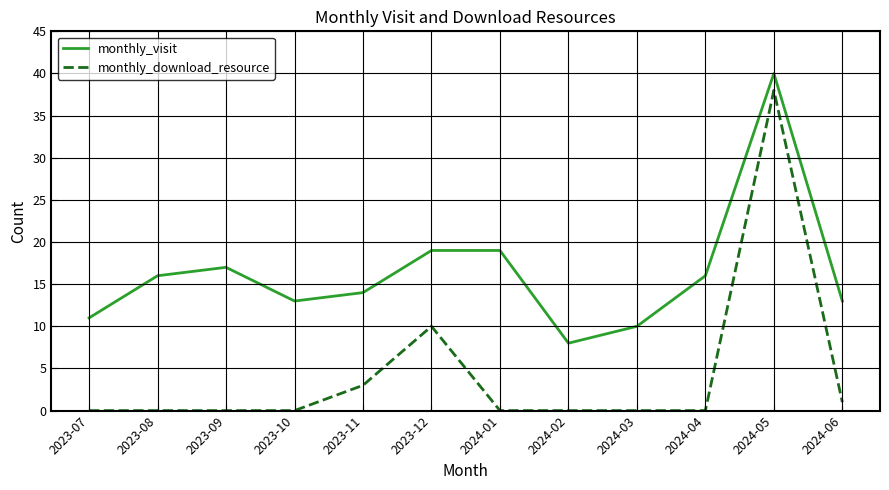

Which category has the highest value in the monthly_visit series?

2024-05